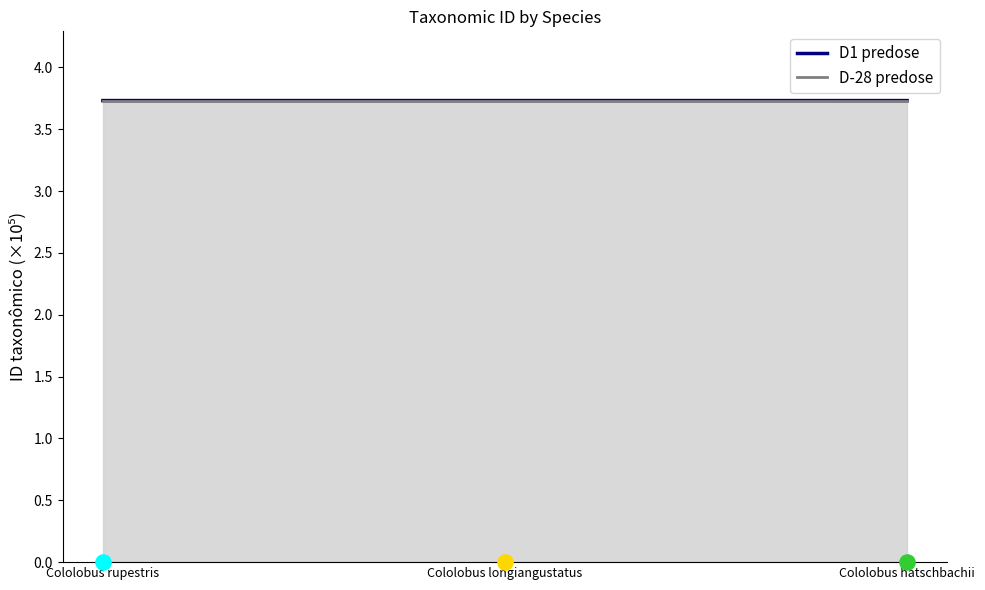

Approximately how many times larger is the value at Cololobus longiangustatus compared to Cololobus hatschbachii?

1.0